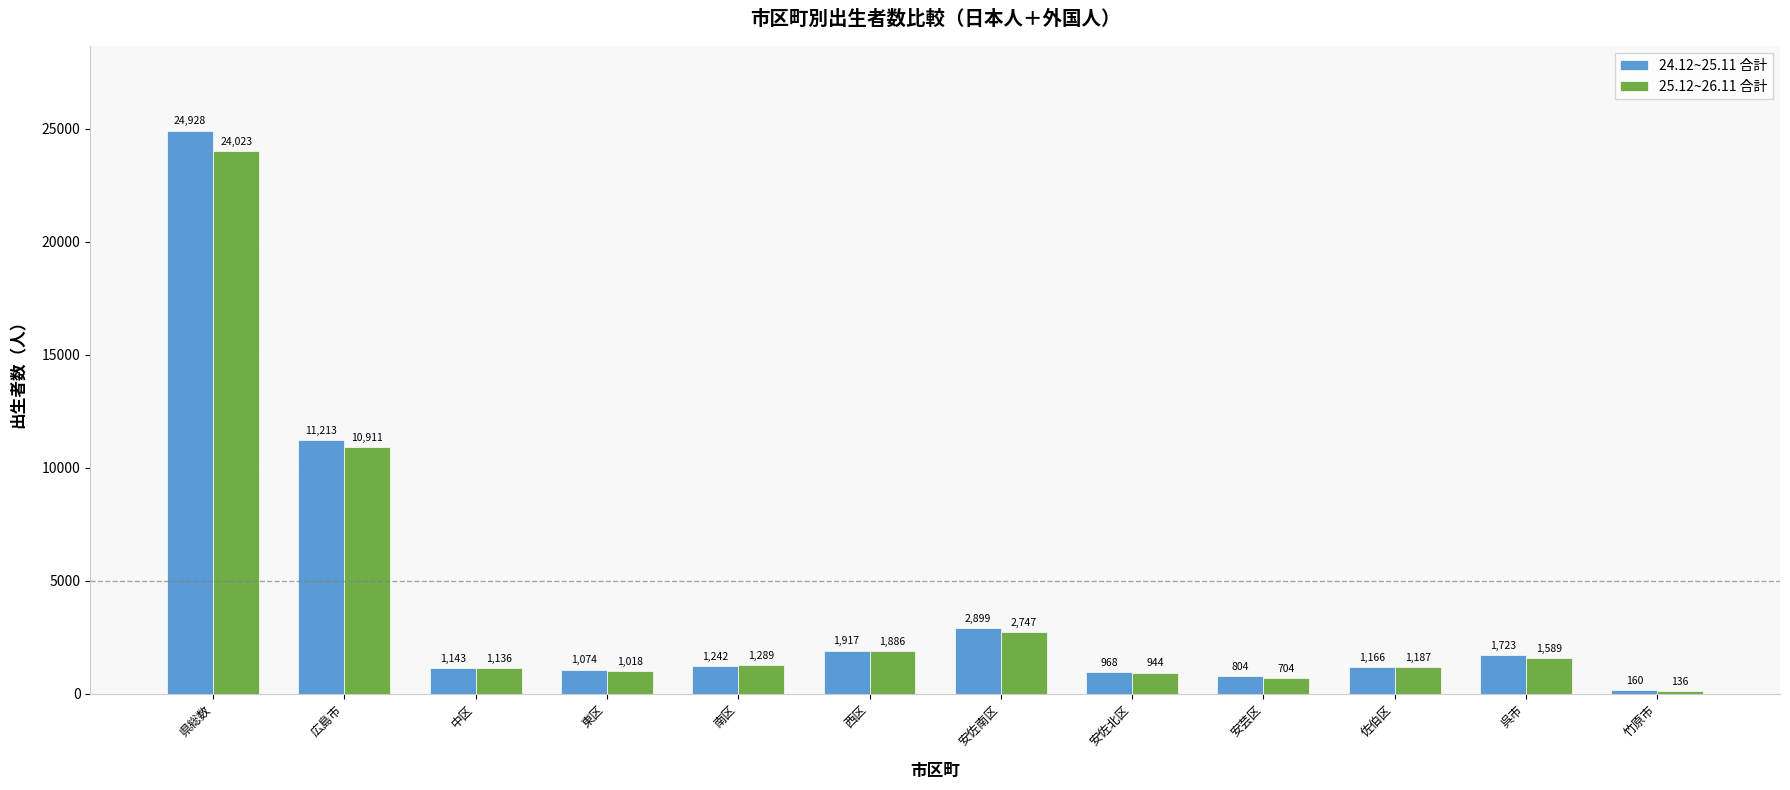

True or false: 24.12~25.11 合計 has a value of 1166 at 佐伯区.

True